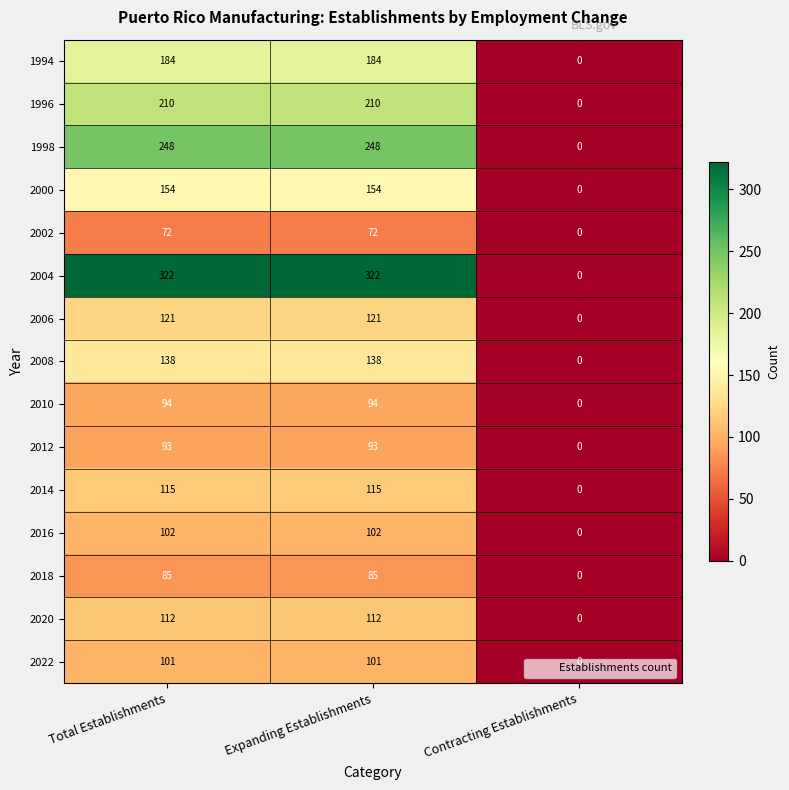

Rank the series by their maximum value, from lowest to highest.

2002, 2018, 2012, 2010, 2022, 2016, 2020, 2014, 2006, 2008, 2000, 1994, 1996, 1998, 2004